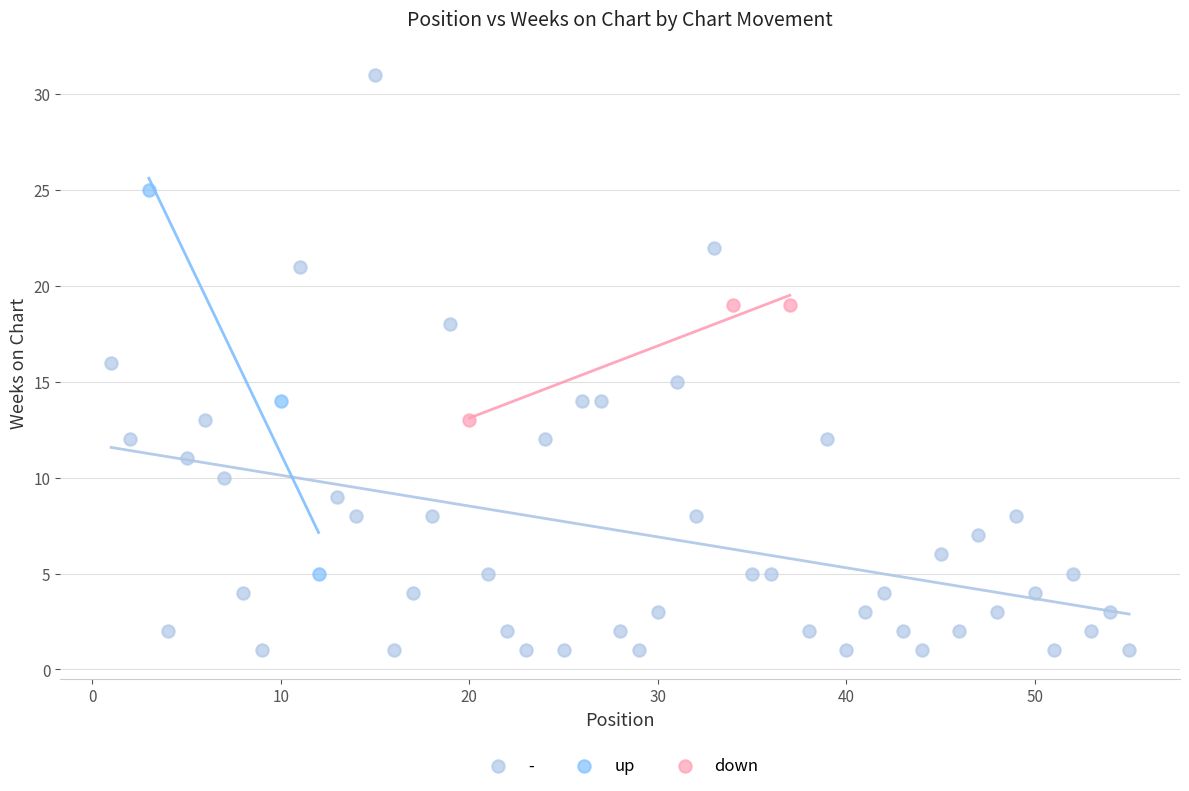

Which series contains the highest Y value?

-